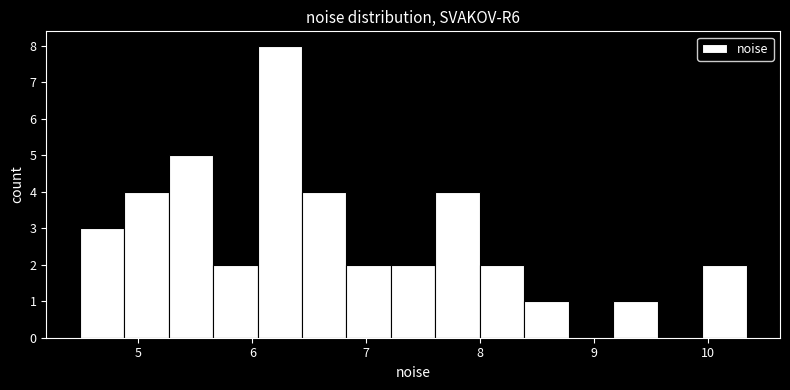

Around what value on the x-axis is the tallest bar? Give the approximate position of its centre, as read against the axis.

6.2